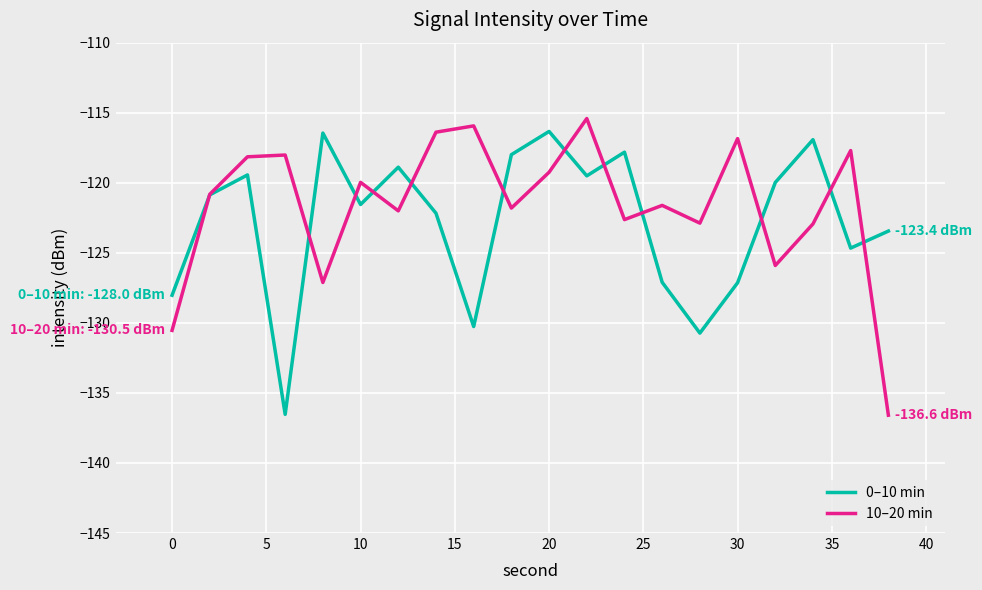

Rank the series by their average value, from highest to lowest.

10–20 min, 0–10 min